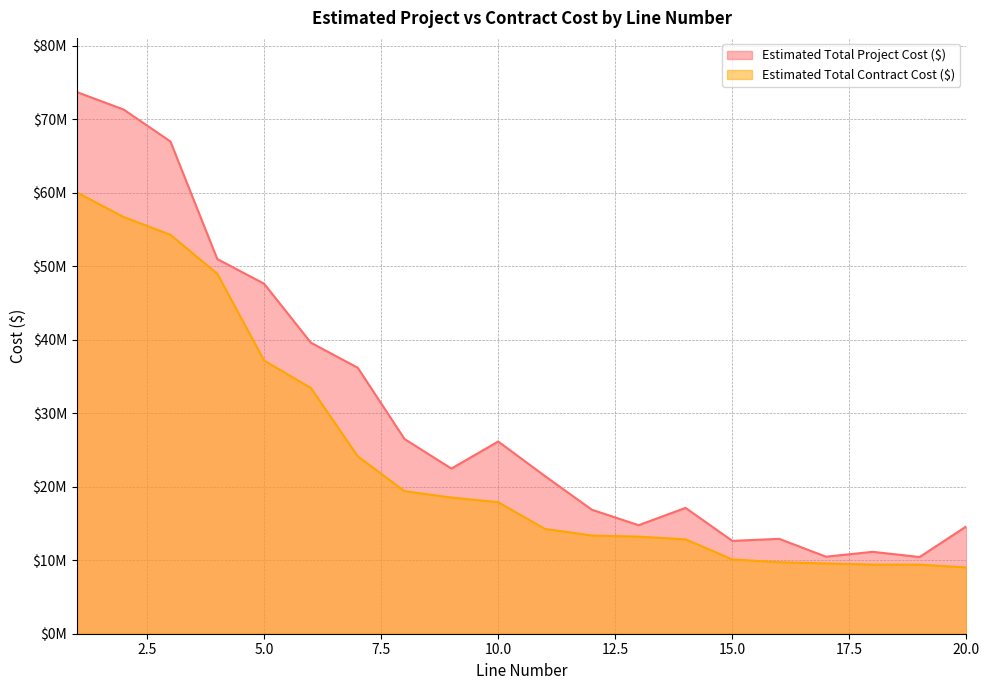

How many interior local peaks does the Estimated Total Project Cost ($) series have?

4